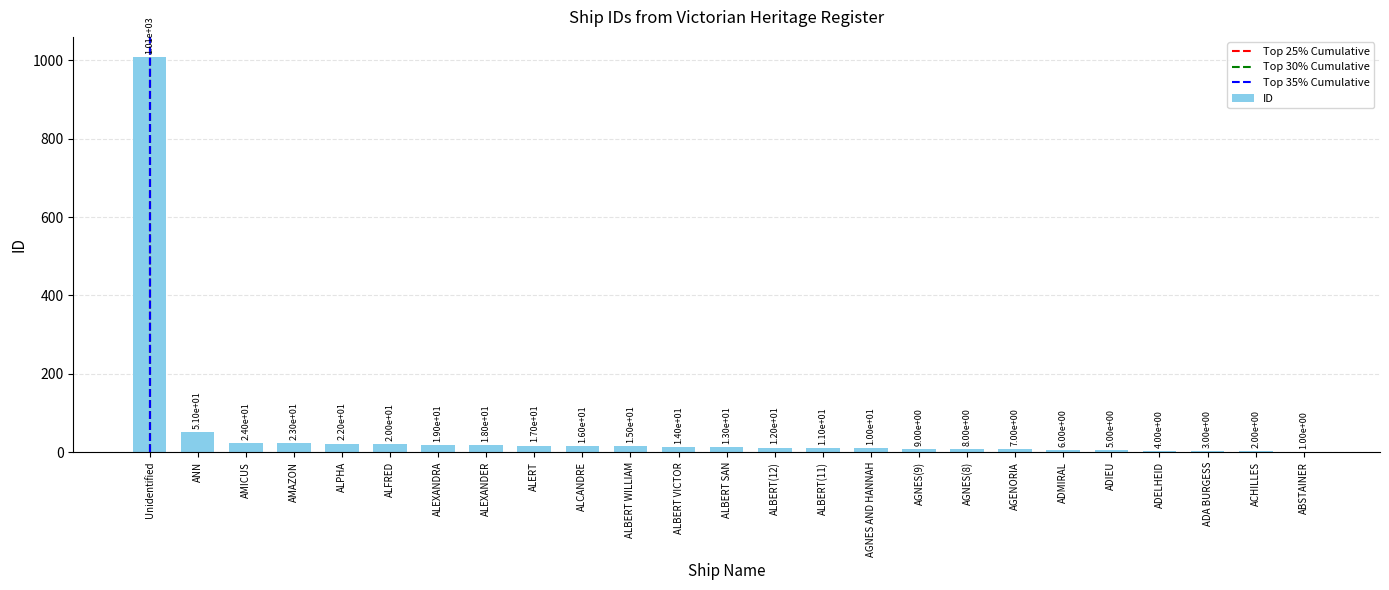

The chart shows a value of 13 at ALBERT SAN. True or false?

True